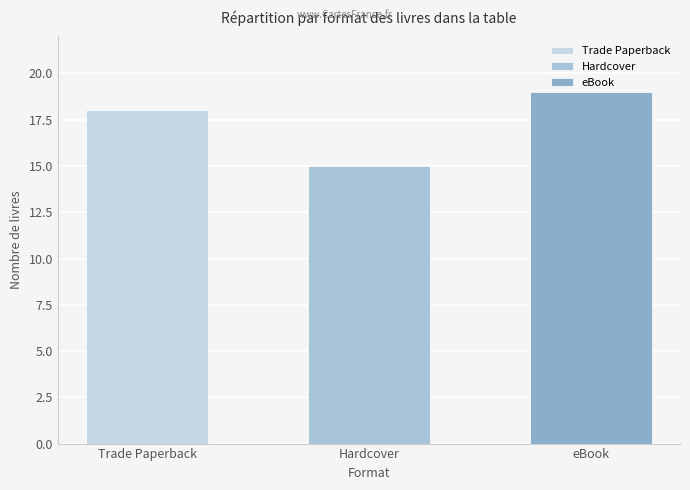

Rank the categories by value from lowest to highest.

Hardcover, Trade Paperback, eBook